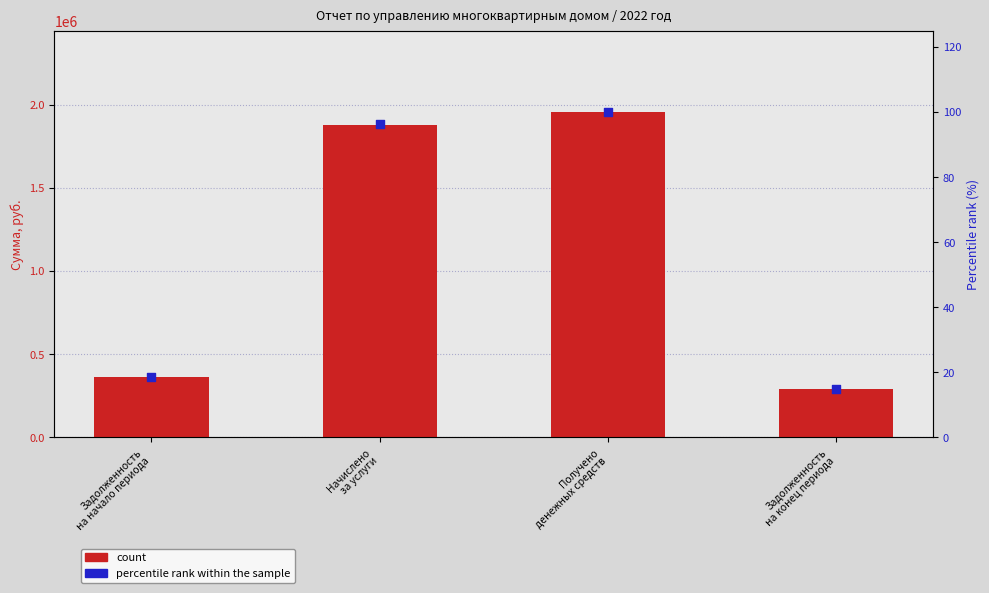

Which series contains the highest Y value?

count